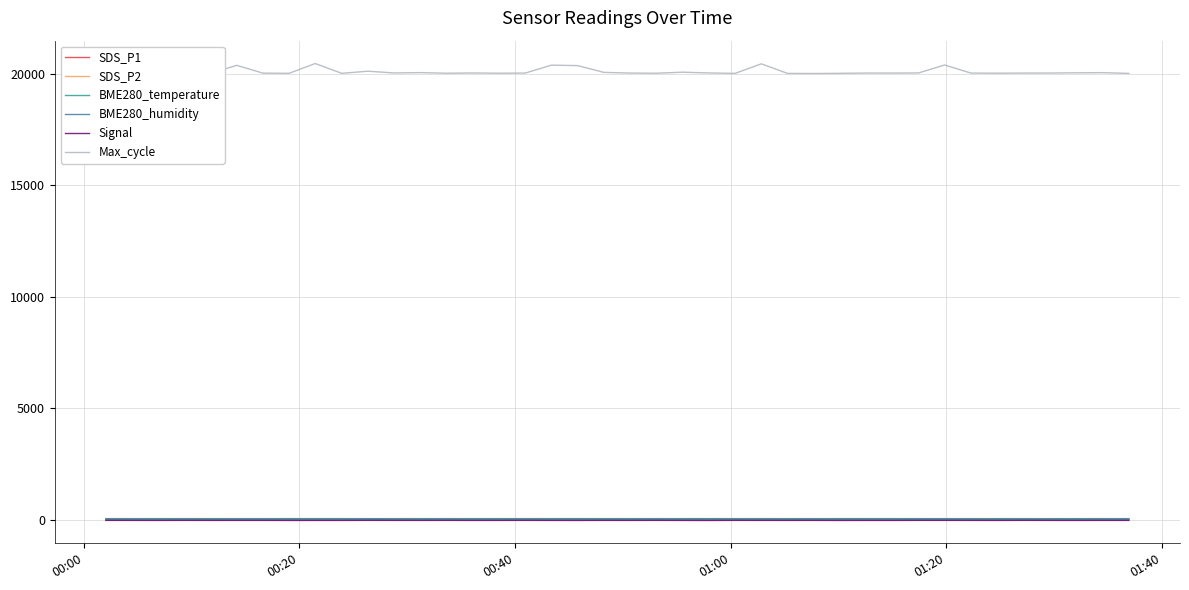

Which series has the largest total across all categories?

Max_cycle